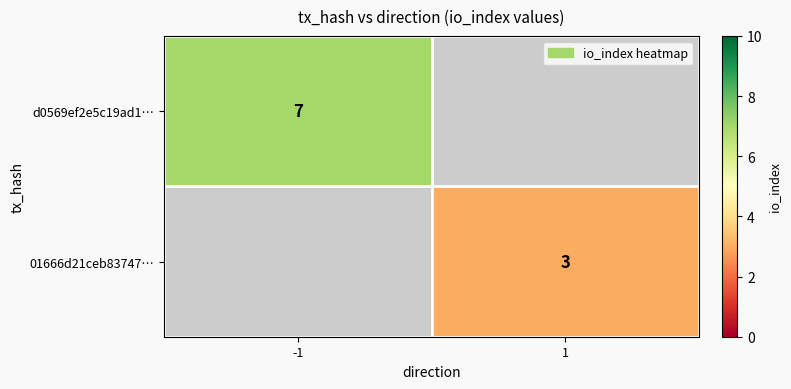

Which label corresponds to the smallest value in the chart?

1